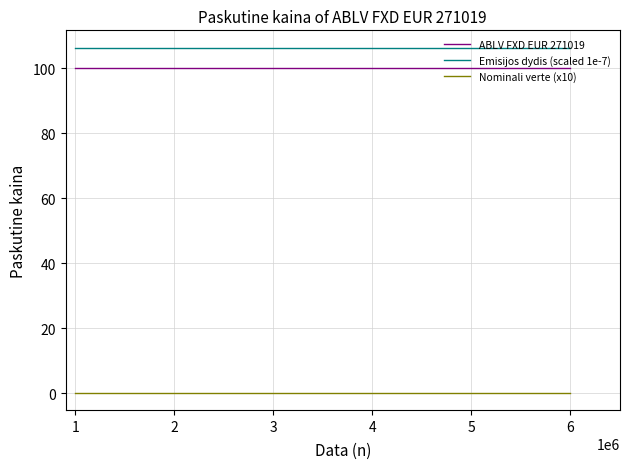

How many lines are shown in the chart?

3